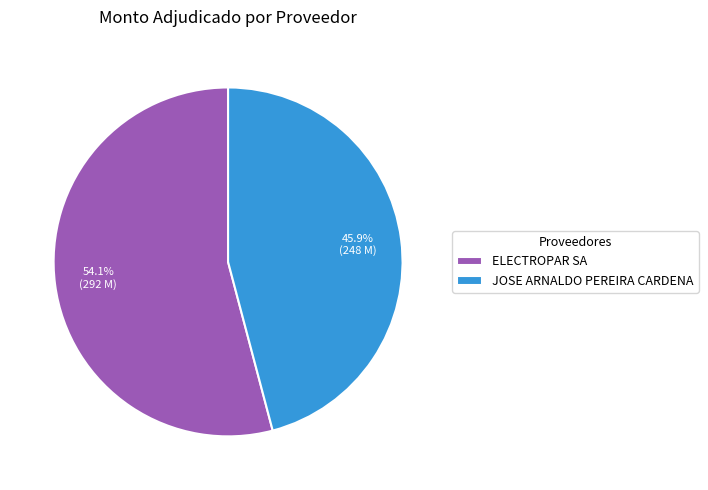

Between JOSE ARNALDO PEREIRA CARDENA and ELECTROPAR SA, which is larger?

ELECTROPAR SA